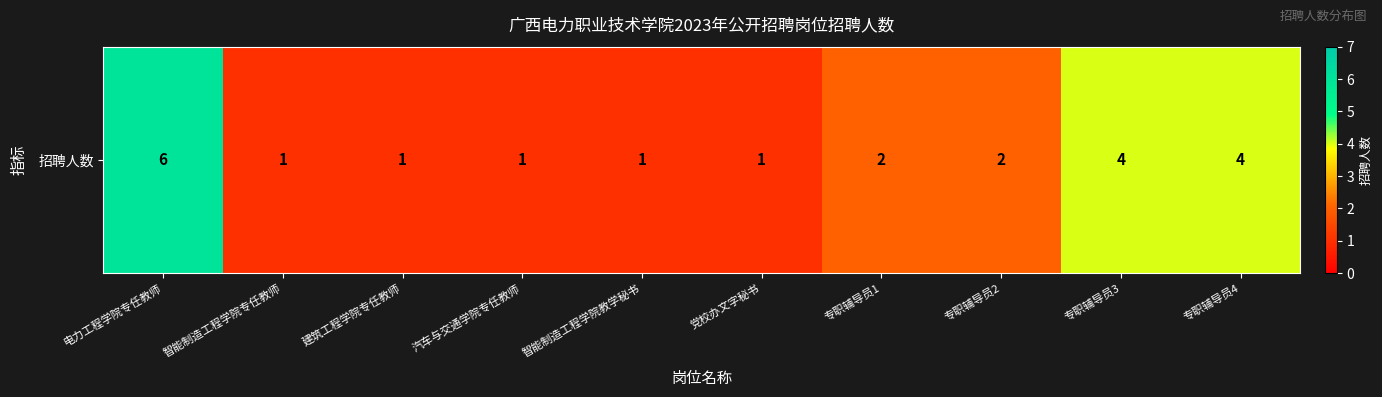

How many data points does each series have?

10